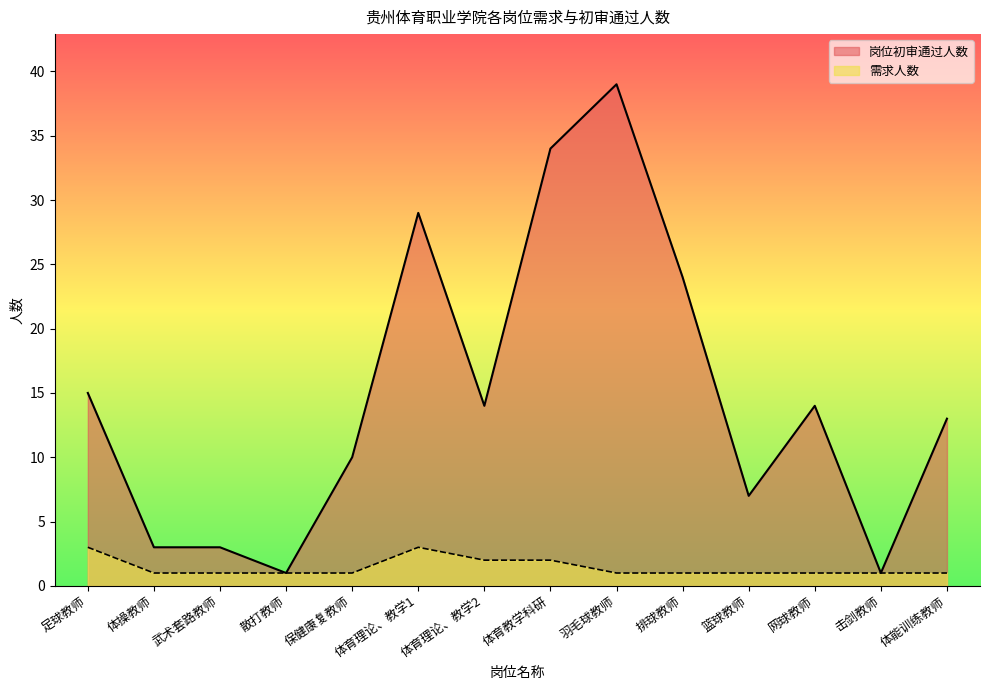

The 需求人数 series shows 1 at 体操教师. True or false?

True